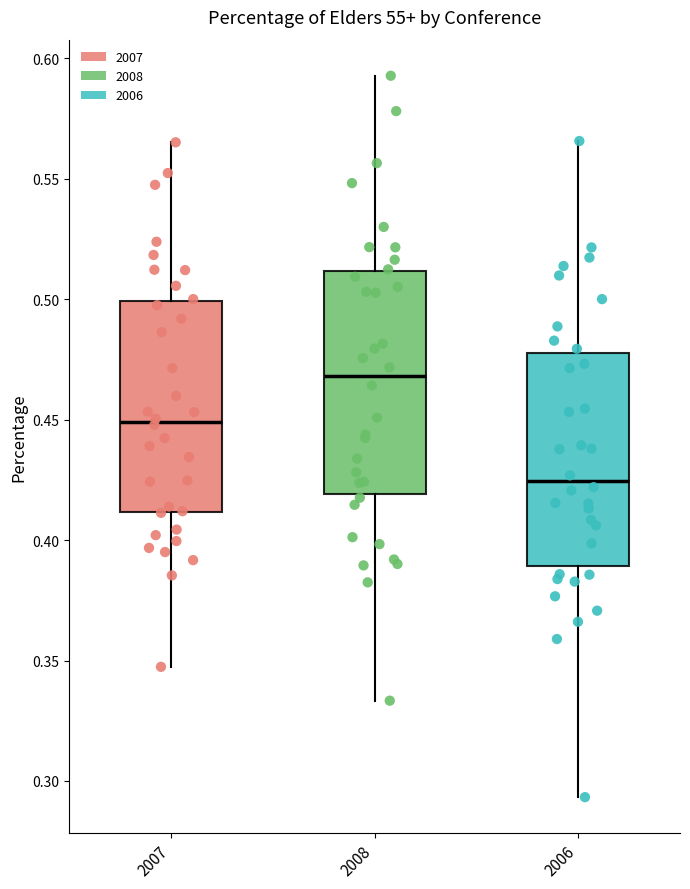

Which box's median line is the lowest?

2006